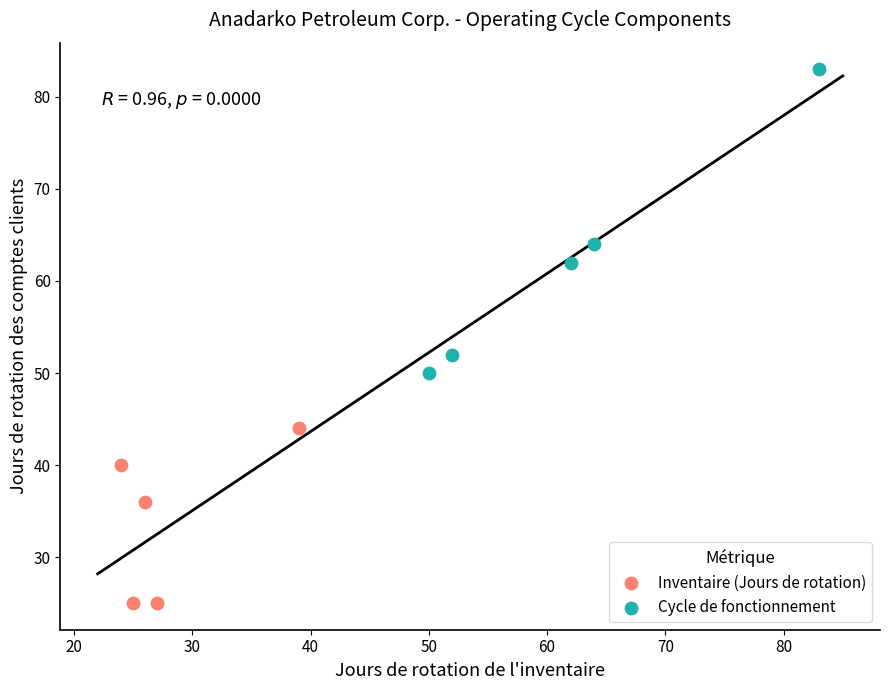

Which series contains the highest Y value?

Cycle de fonctionnement